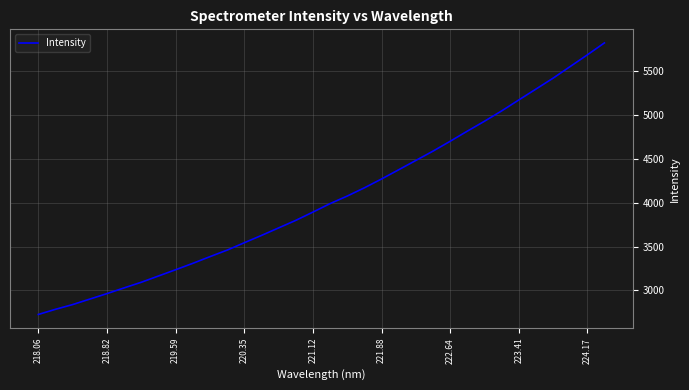

Does the chart display data point markers on the line(s)?

No